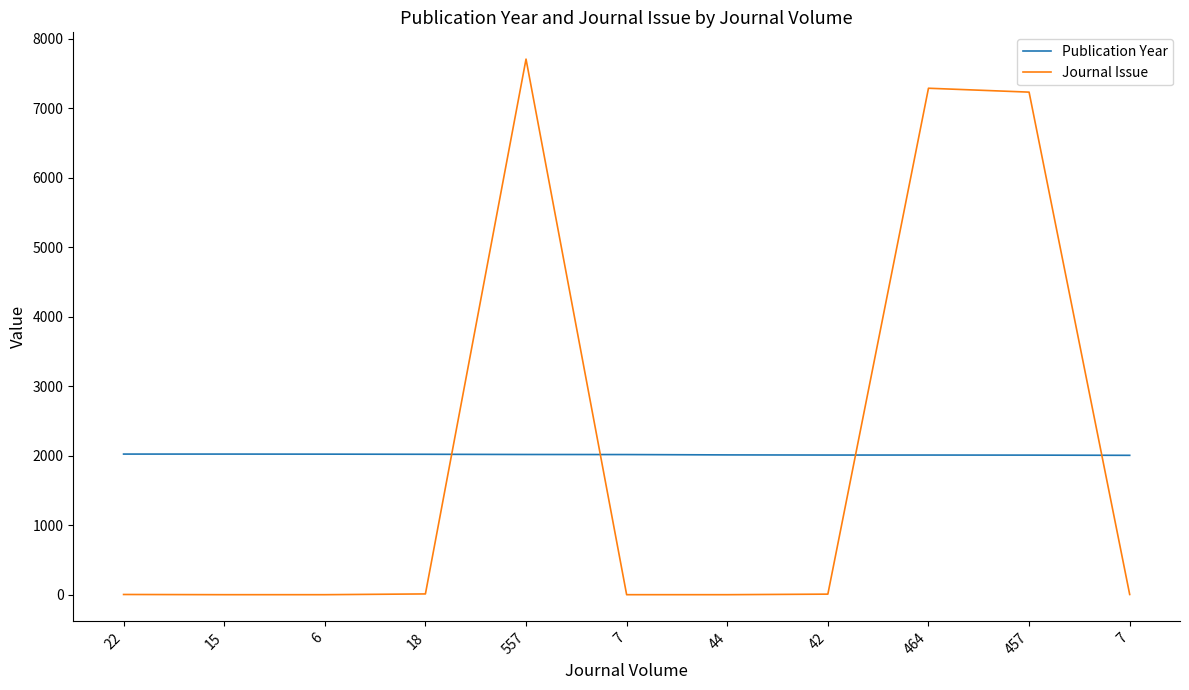

At which category is the sum across all series the highest?

557